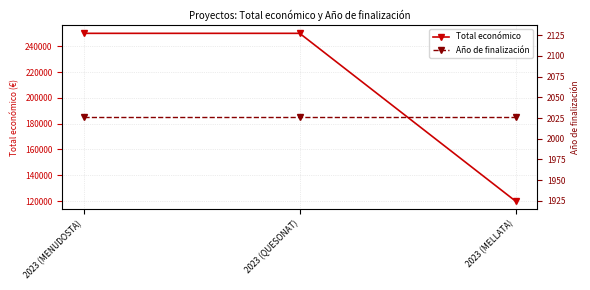

The Total económico series shows 250000 at 2023 (MENUDOSTA). True or false?

True